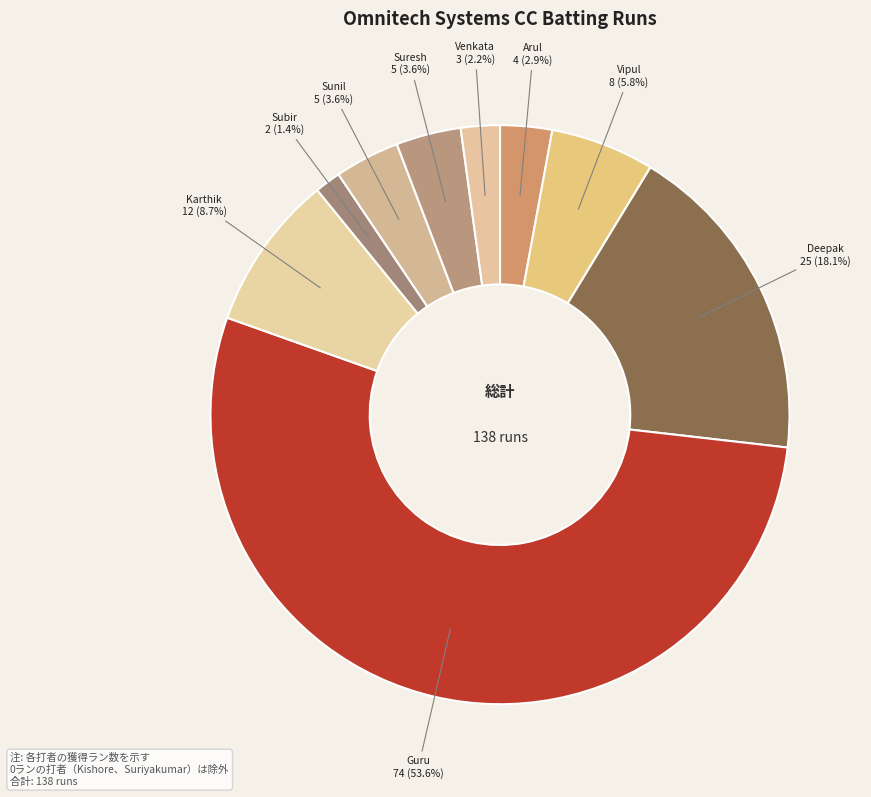

How many segments does this pie chart have?

9